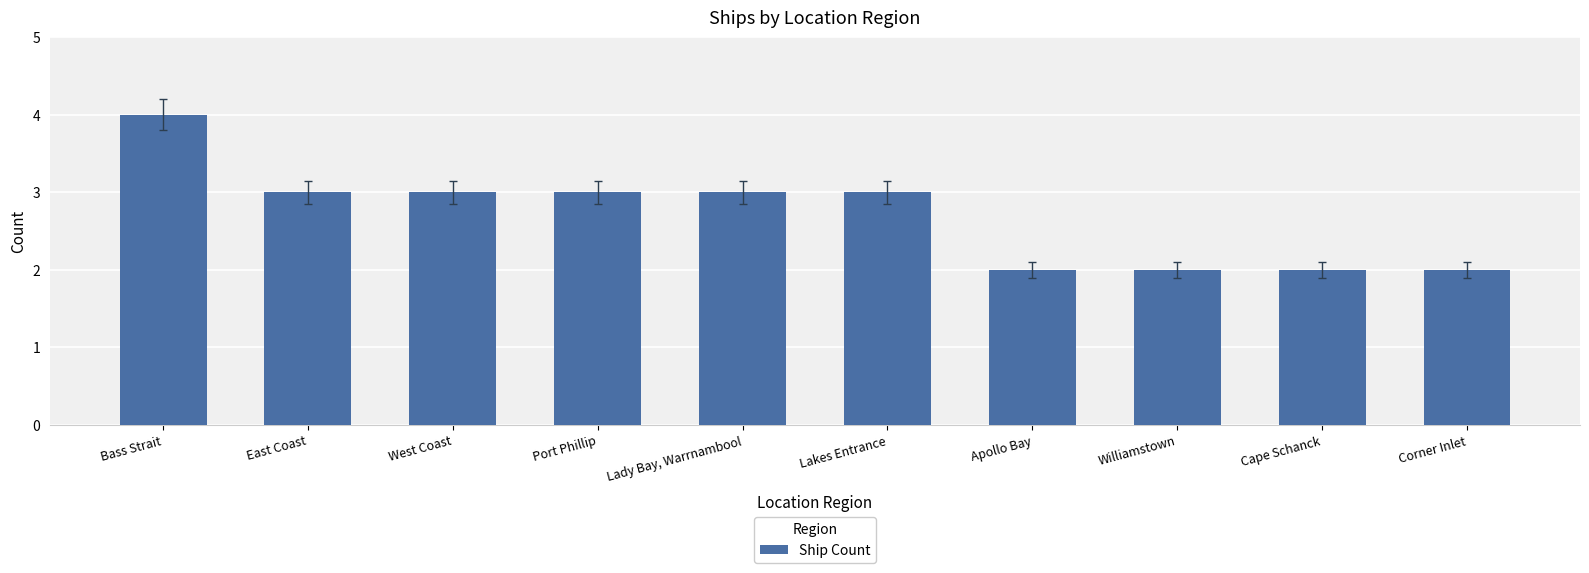

What is the ratio of the value at Lakes Entrance to the value at Lady Bay, Warrnambool?

1.0